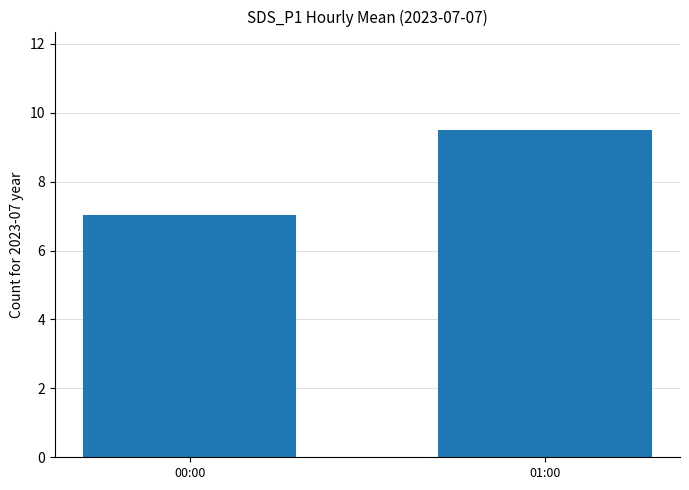

How many values are below 9?

1